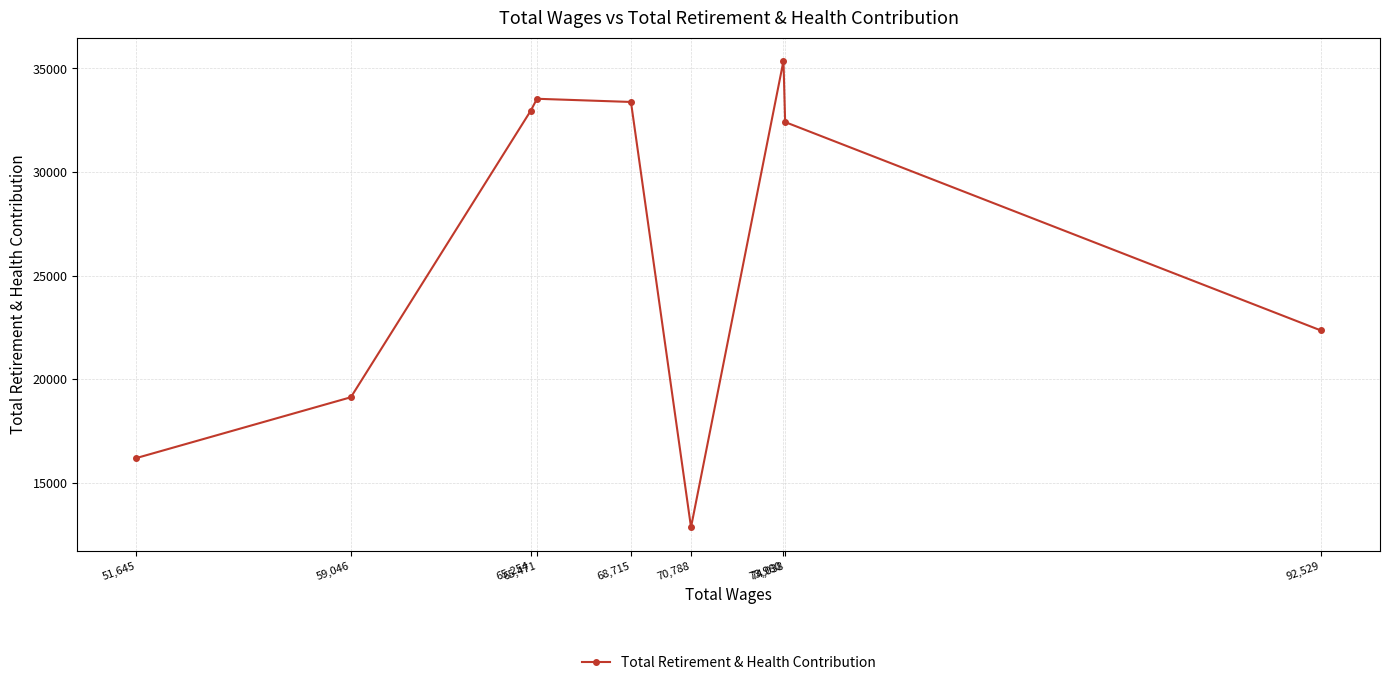

Which label corresponds to the smallest value in the chart?

70,788